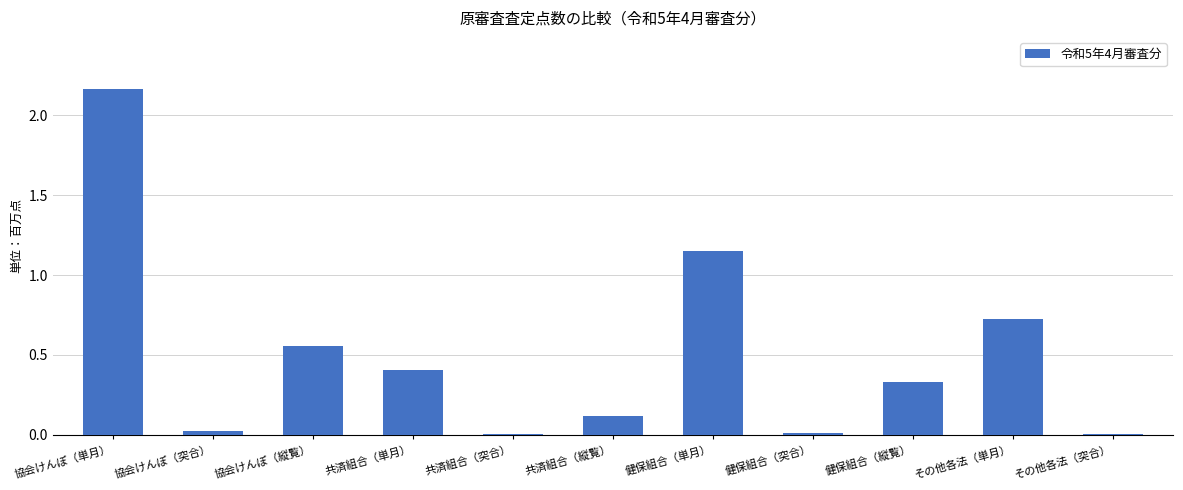

What is the change in value from 協会けんぽ（縦覧） to 共済組合（縦覧）?

-0.4